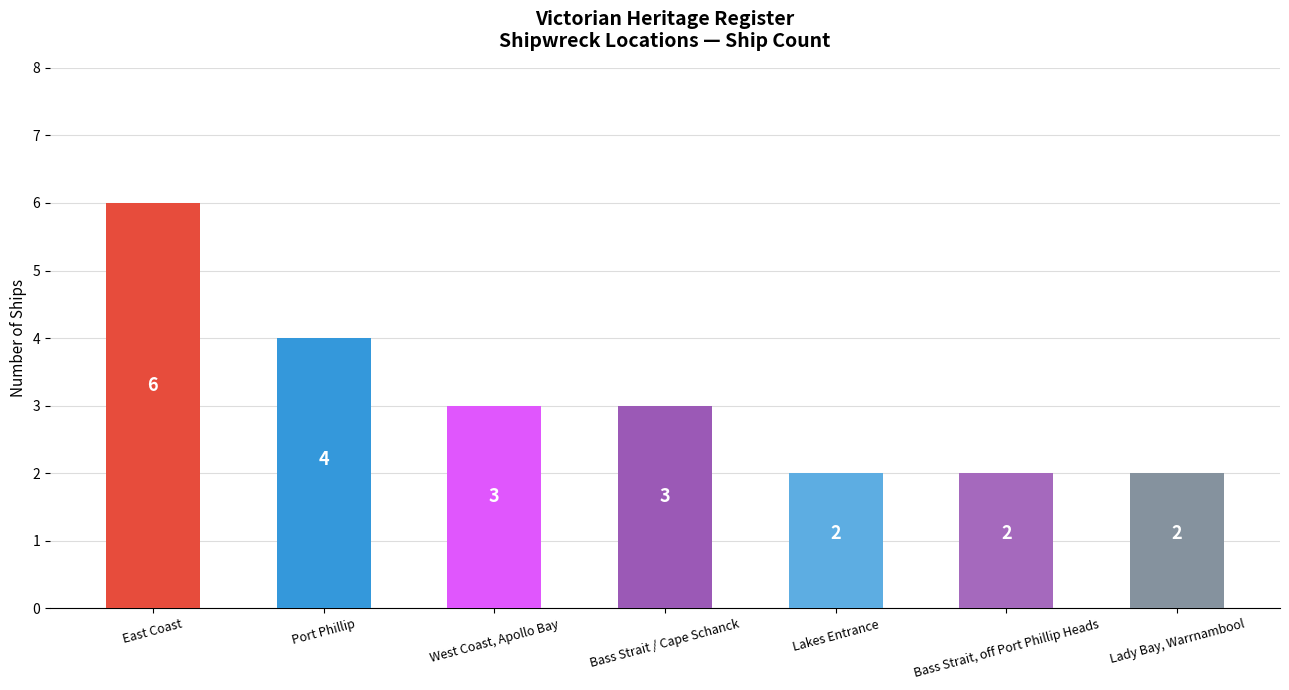

Does the chart contain any negative values?

No